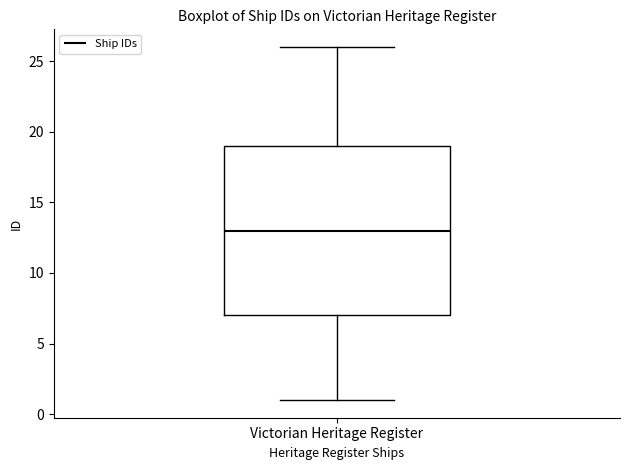

Transcribe this box plot: give where the median line is, the range the box spans, and where the two whiskers end, as read against the y-axis. The values are not printed on the chart, so give them approximately, as read against the axis.

median 13, box 7 to 19, whiskers 1 to 26